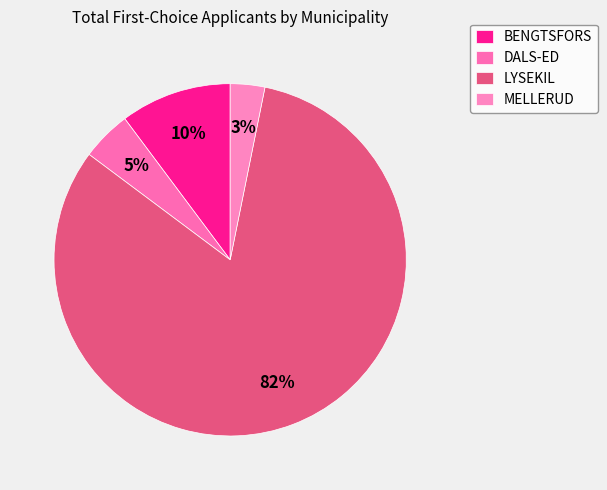

Combined, do MELLERUD and LYSEKIL account for over 50%?

Yes